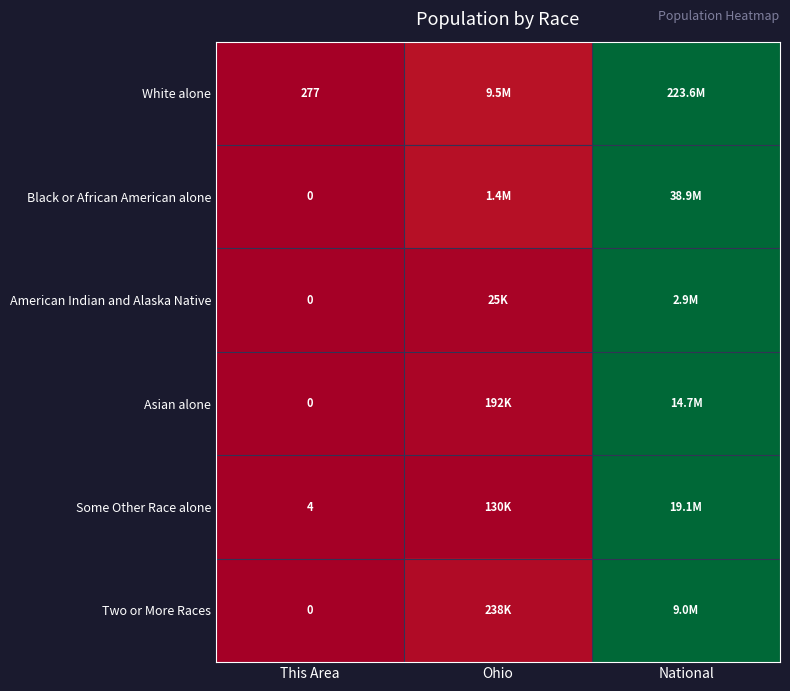

How many data points does each series have?

3